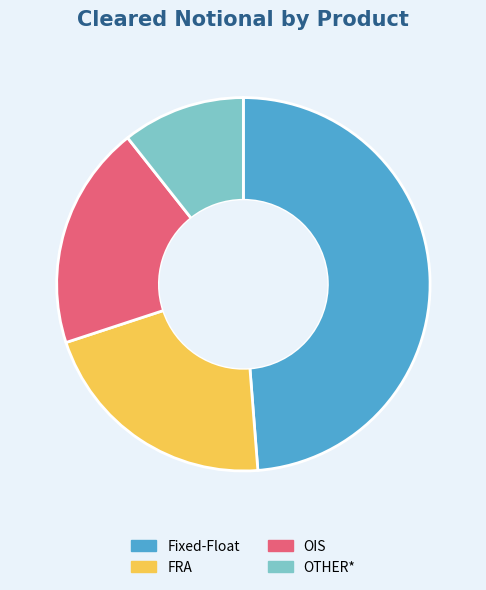

Is it true that Fixed-Float is 62% of the pie?

False